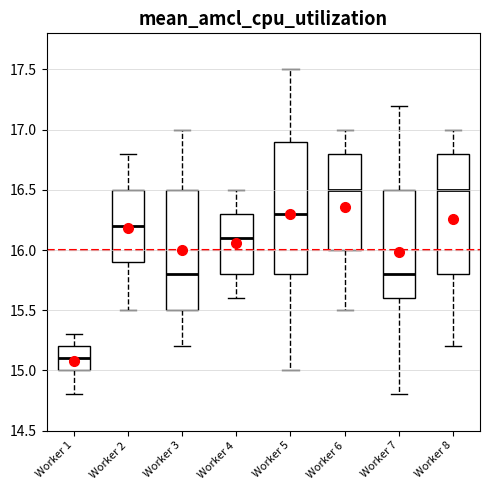

Where does the lower whisker of the box for Worker 5 end on the y-axis? The values are not printed on the chart, so give them approximately, as read against the axis.

15.0